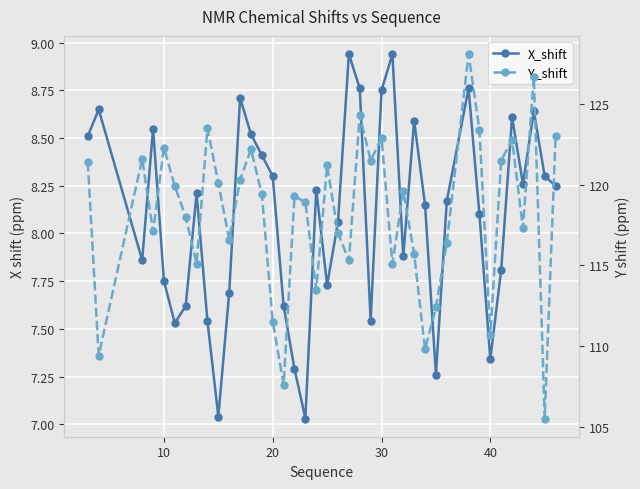

What are all the series names shown in the legend?

X_shift, Y_shift